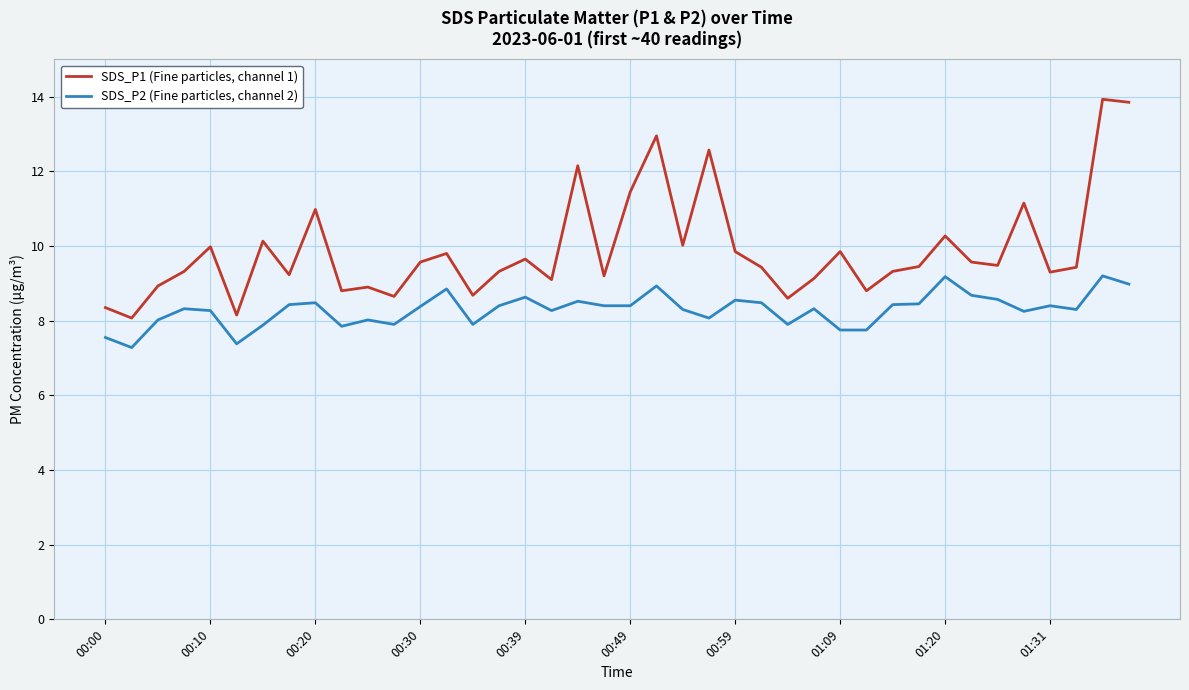

Which series has the widest spread of values?

SDS_P1 (Fine particles, channel 1)